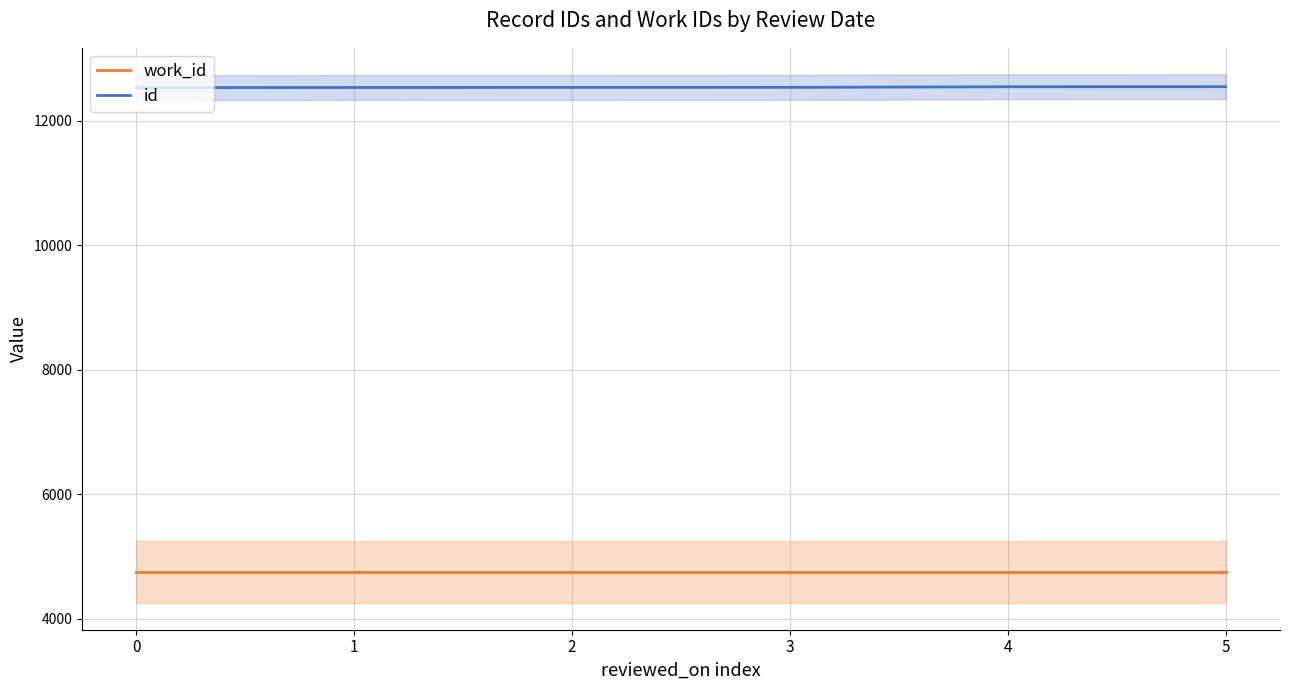

What is the sum of the work_id values at 0 and 5?

9490